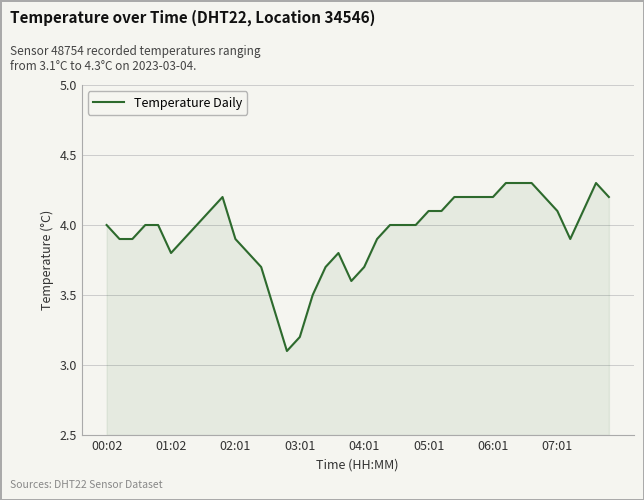

What is the sum of all values?

157.8